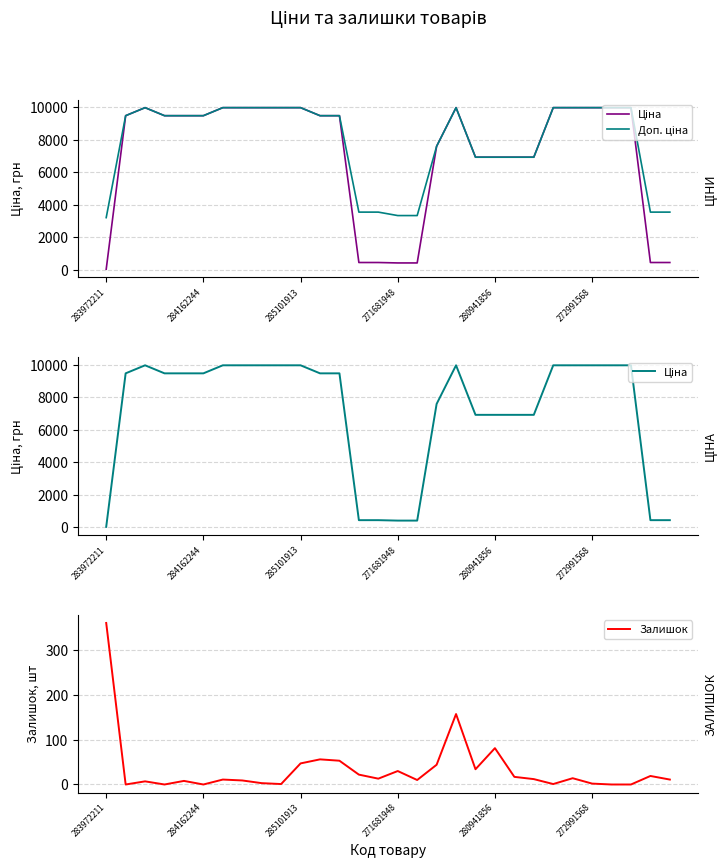

What is the sum of all Залишок values?

1022